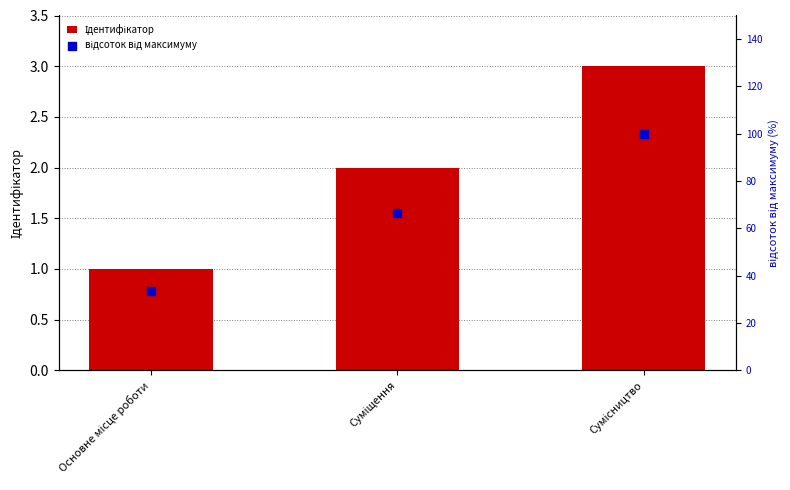

Is the value of Ідентифікатор at Суміщення greater than the value of відсоток від максимуму at Сумісництво?

No